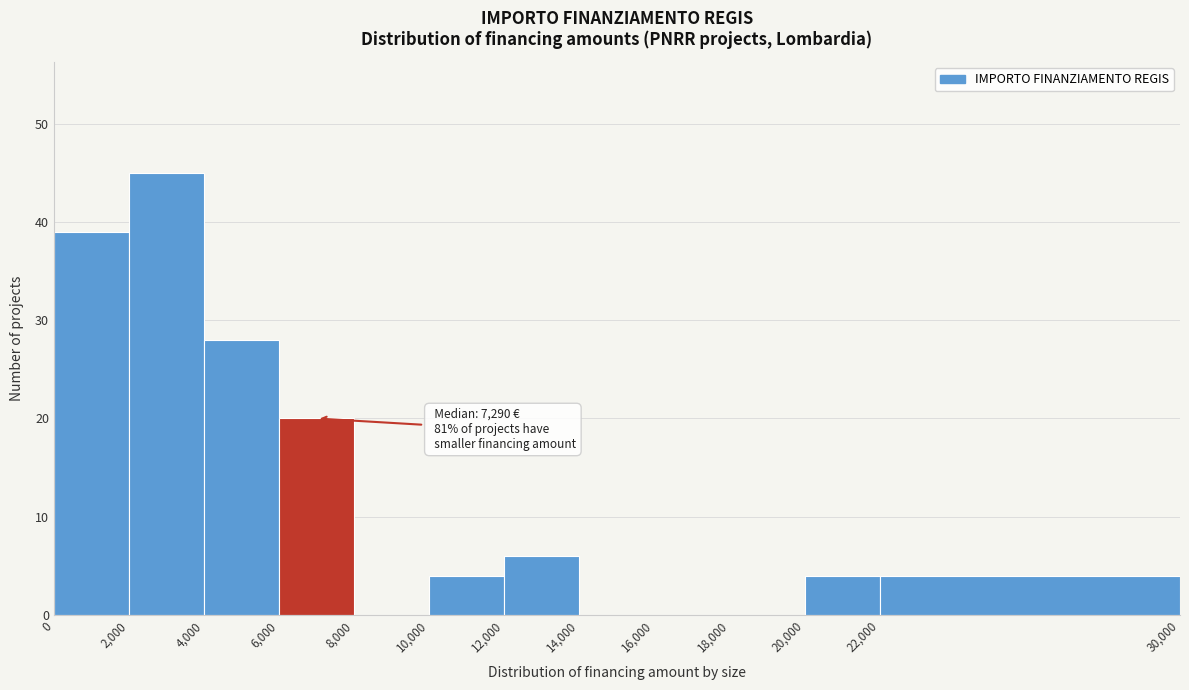

Which range on the x-axis has the tallest bar?

2,000 to 4,000